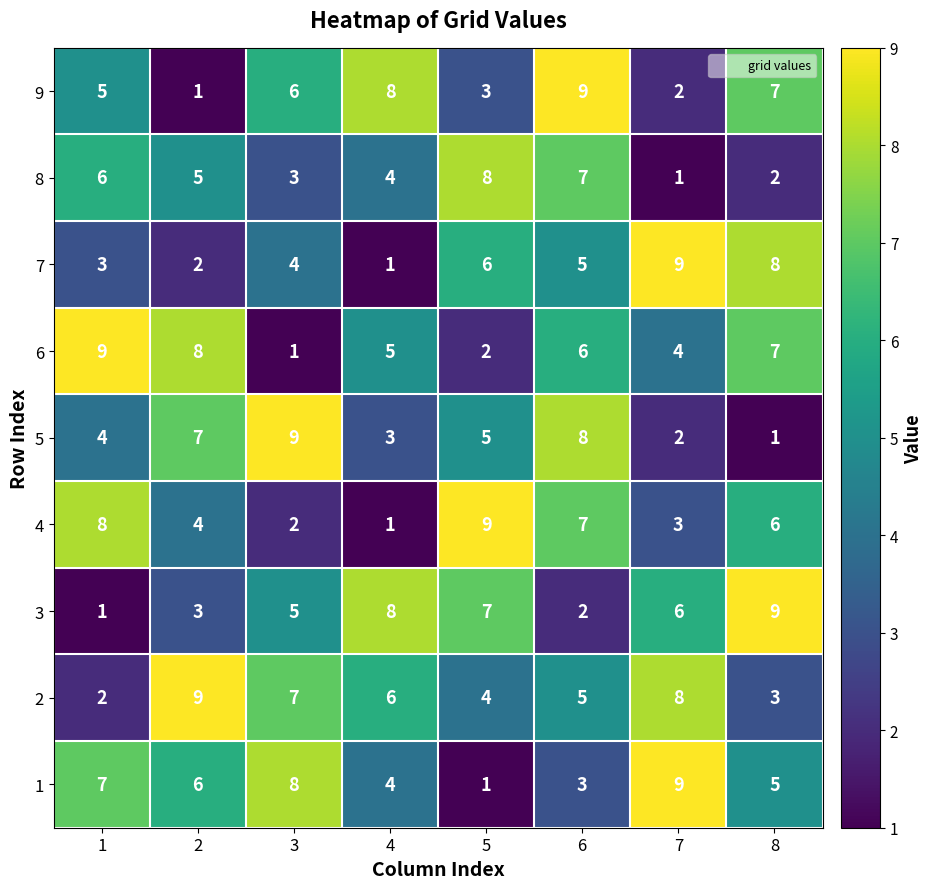

What is the total value across all series at 5?

45